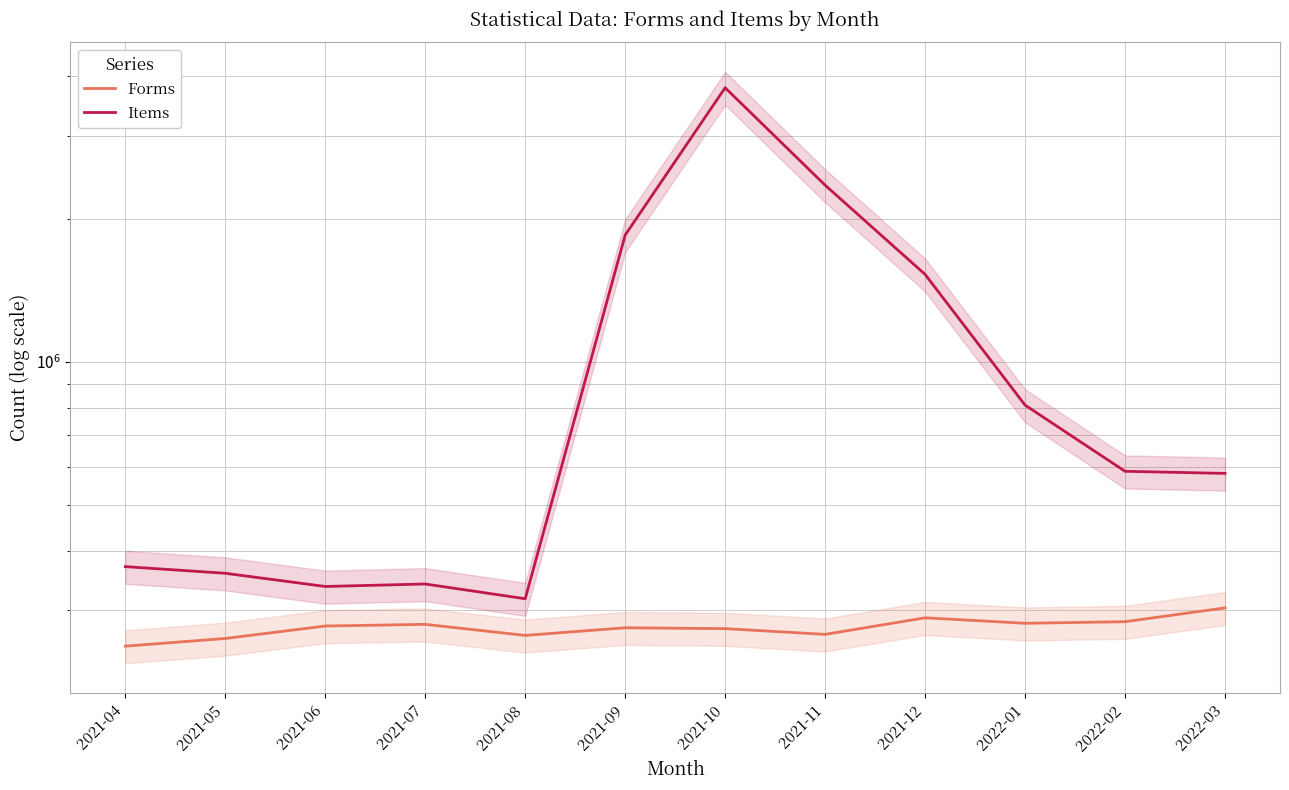

Rank the series by their maximum value, from highest to lowest.

Items, Forms